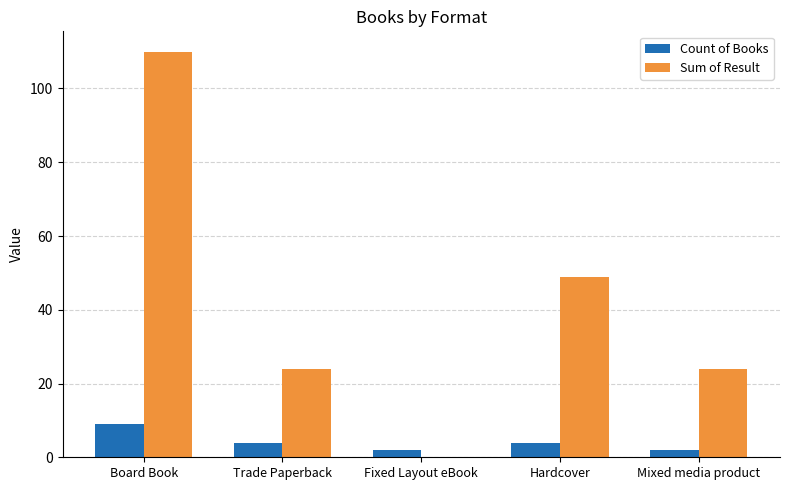

The value of Sum of Result at Hardcover is 84. True or false?

False